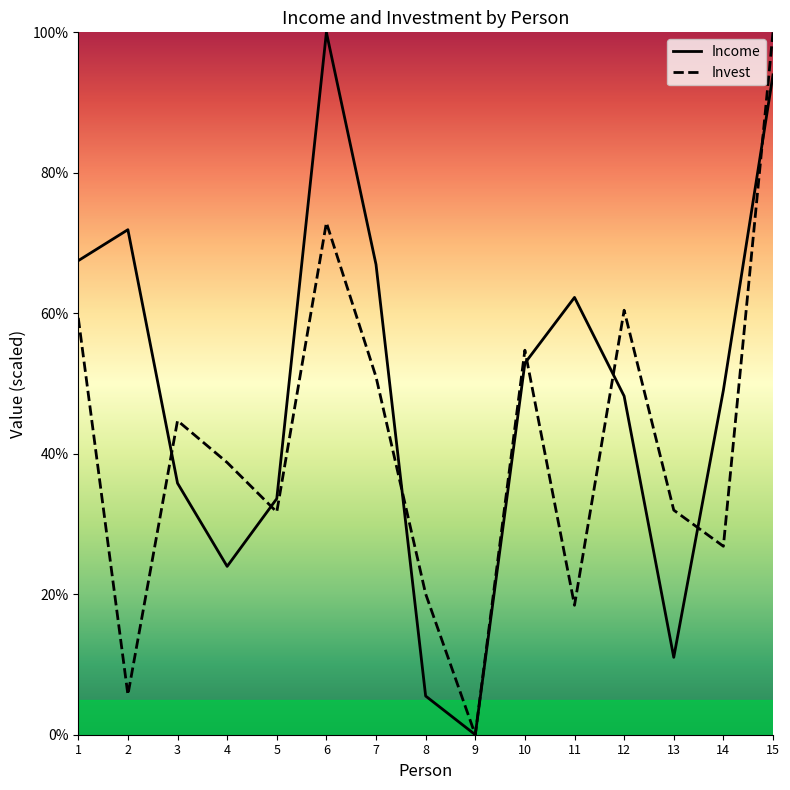

Count the number of categories in the chart.

15